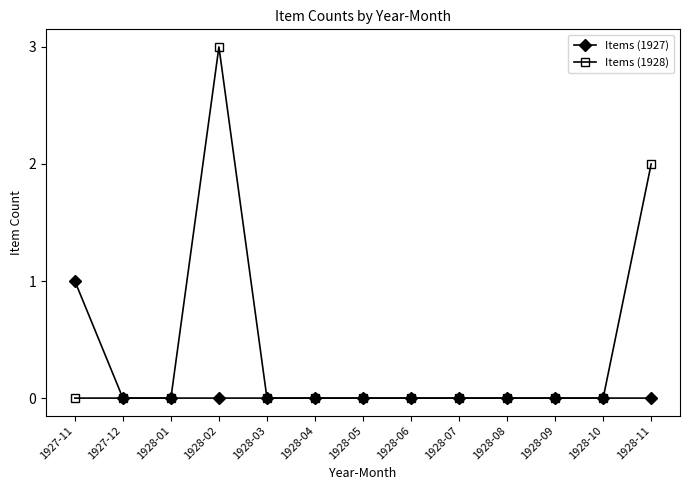

What position from the right is 1928-03?

9